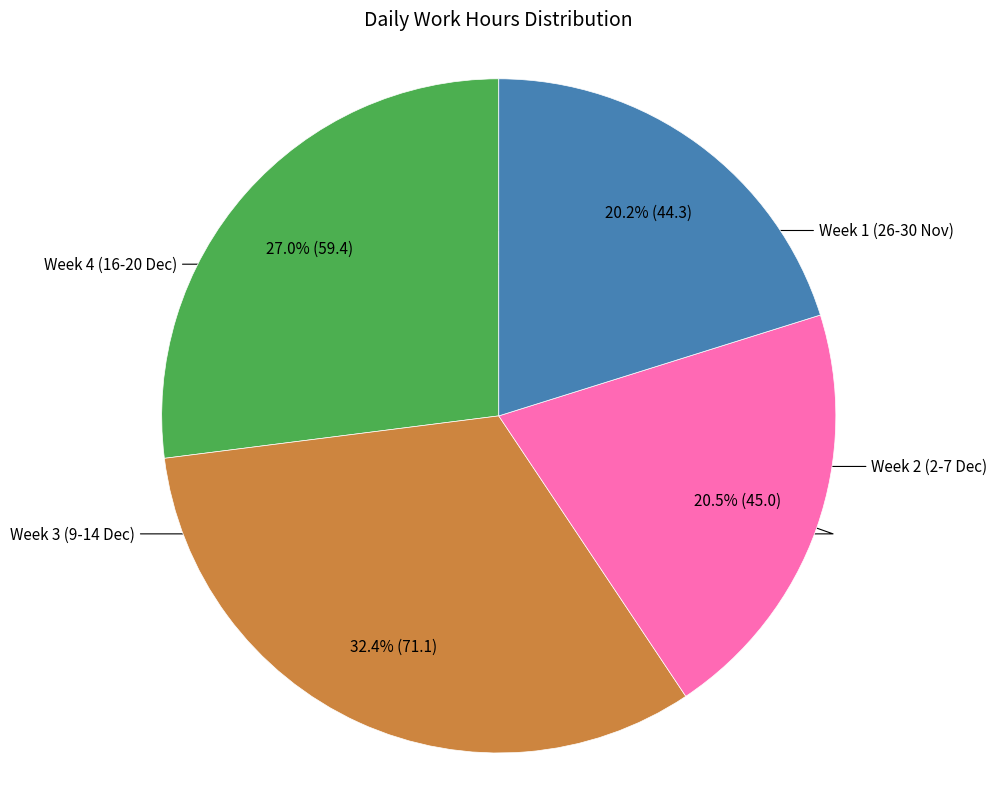

Is there a majority slice in this chart?

No